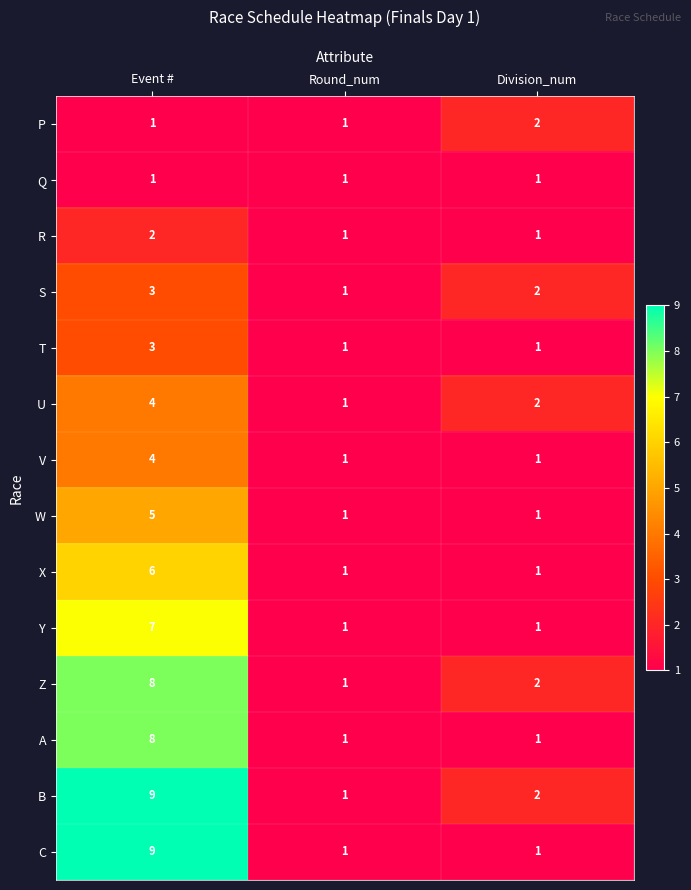

What is the highest value of the T series?

3